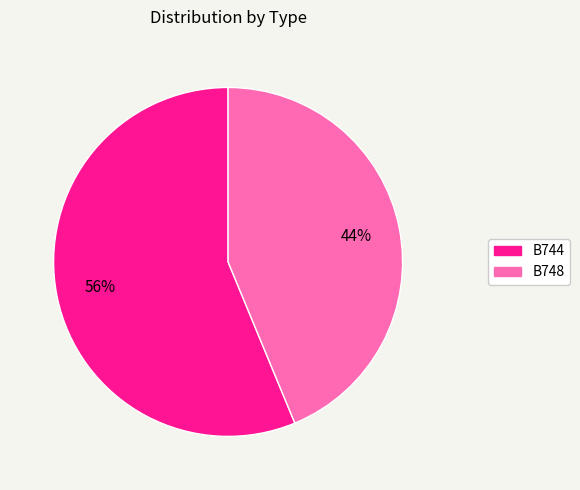

Count the number of slices in the pie.

2